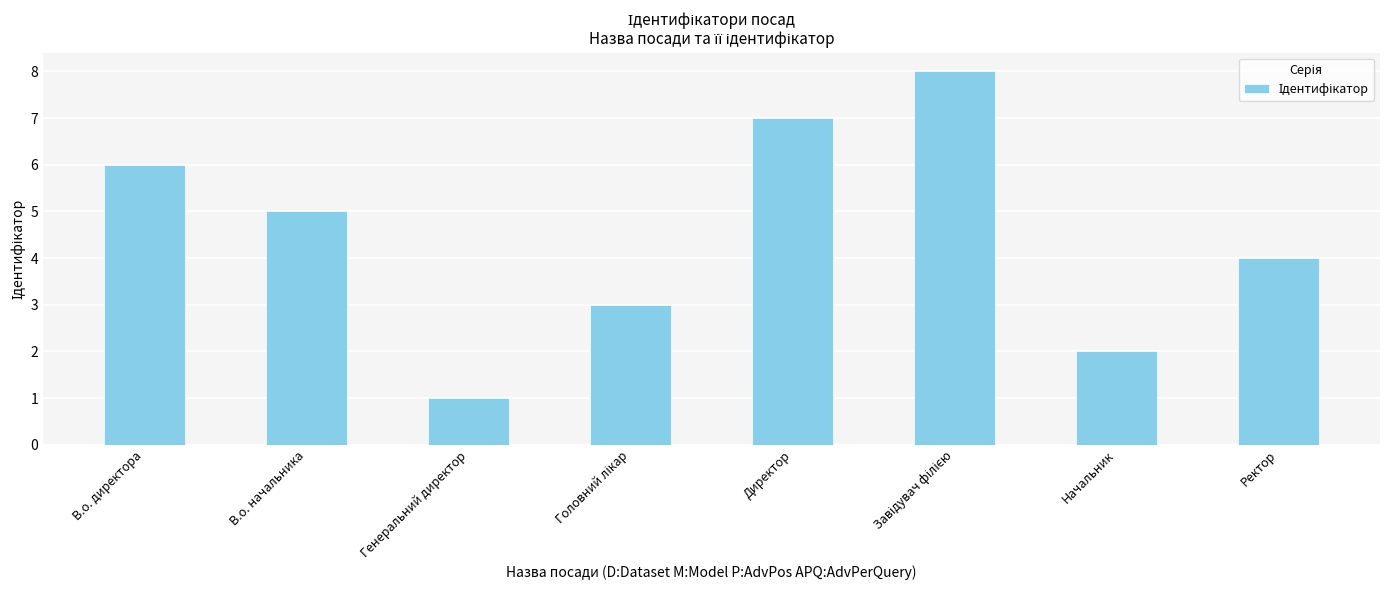

The chart shows a value of 2 at Начальник. True or false?

True